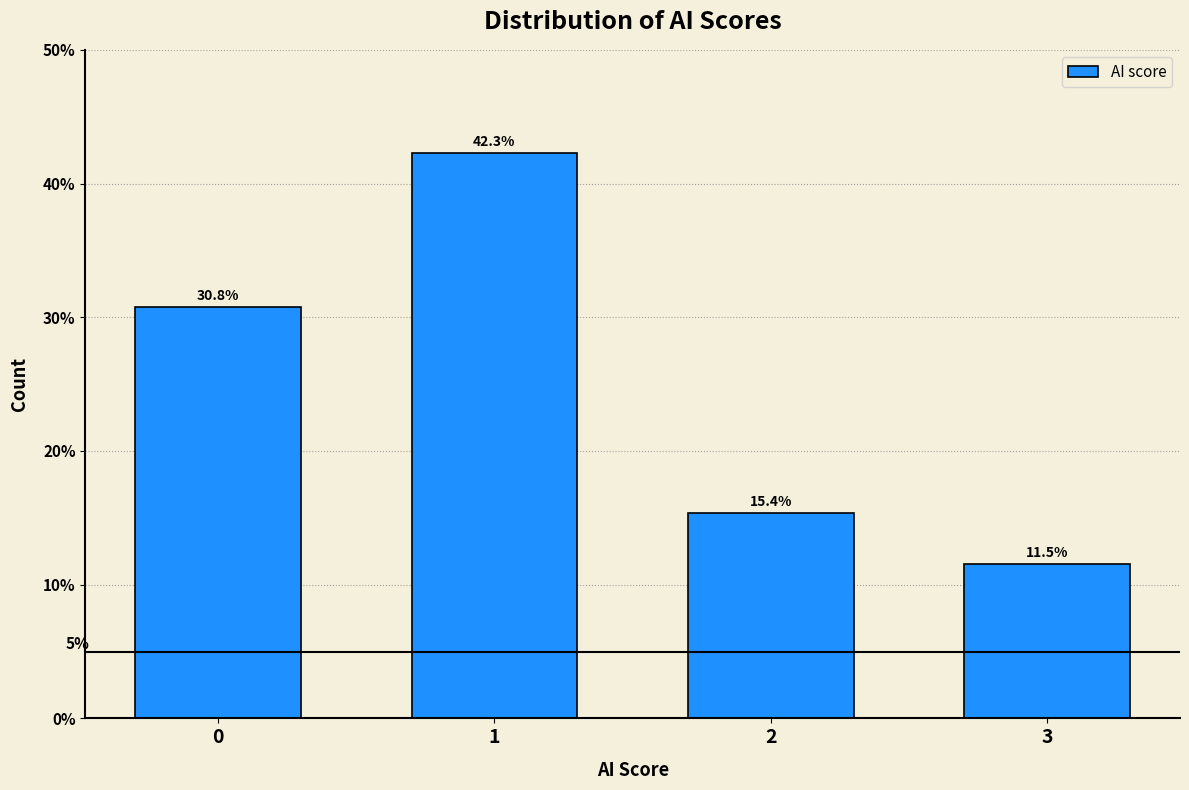

Reading right to left, list all the values displayed in this chart.

3=11.5	2=15.4	1=42.3	0=30.8